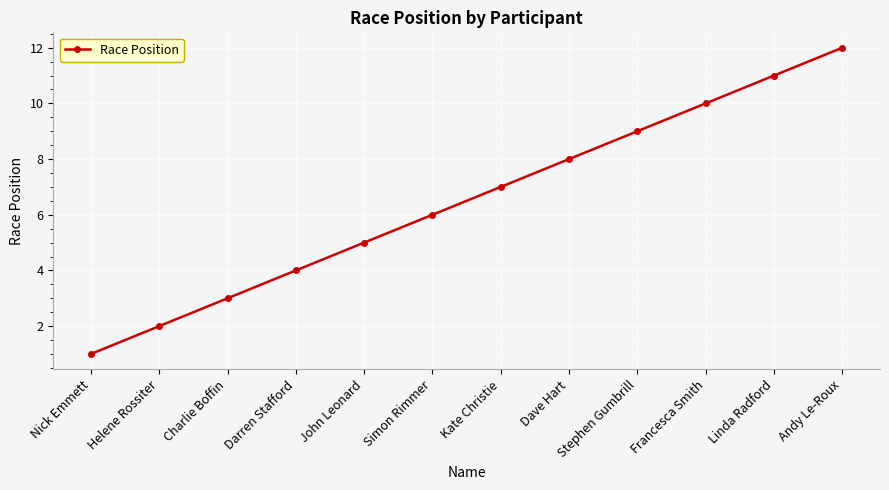

Which has a higher value, Simon Rimmer or Linda Radford?

Linda Radford